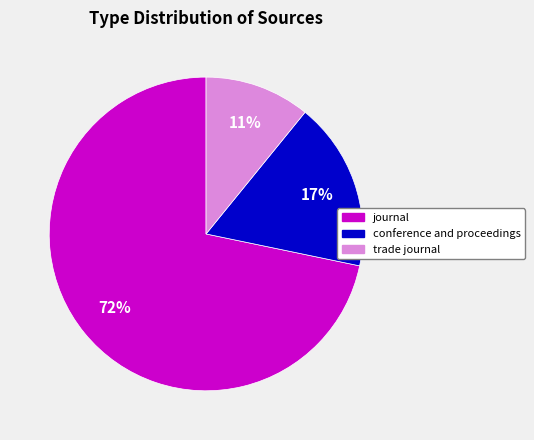

To the nearest percent, what percentage of the pie is journal?

72%